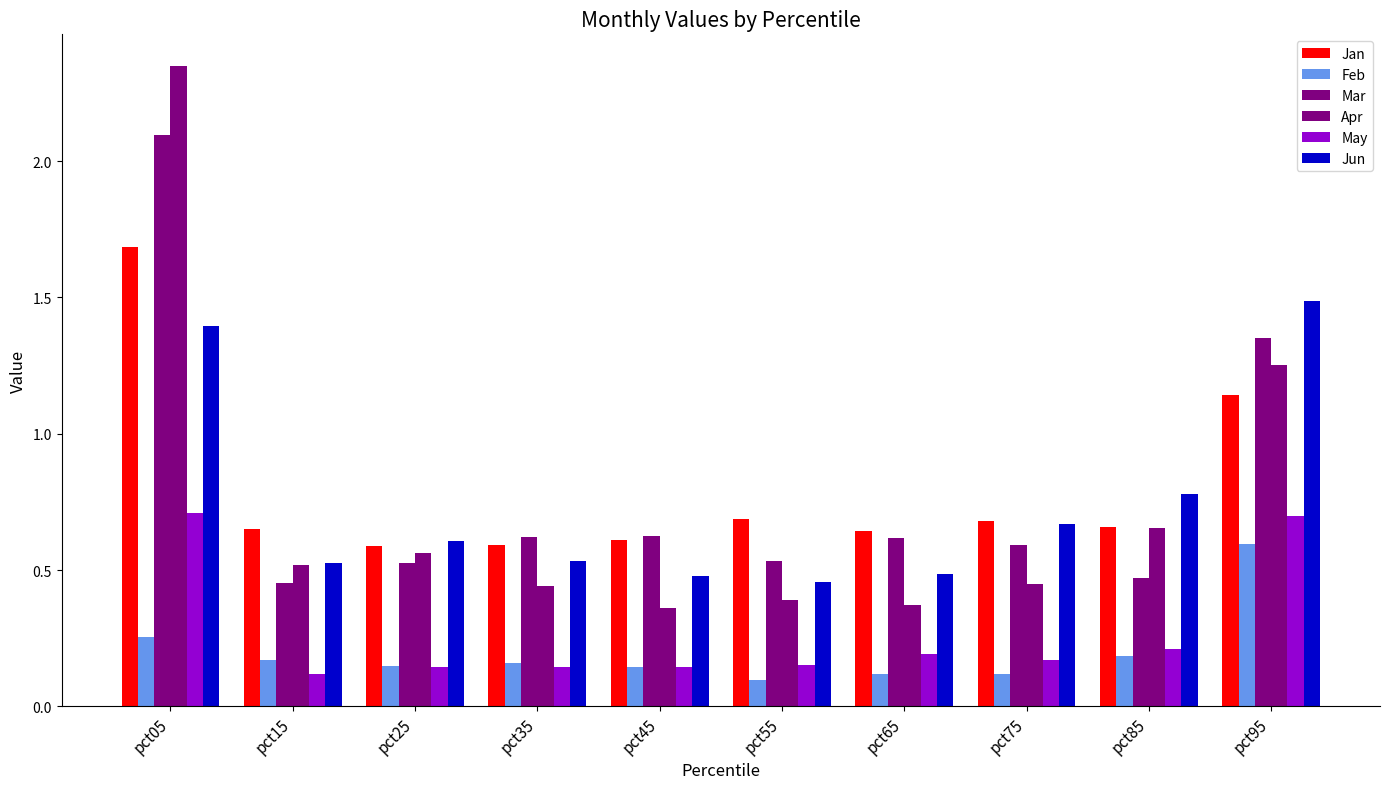

How many bars are there in total?

60